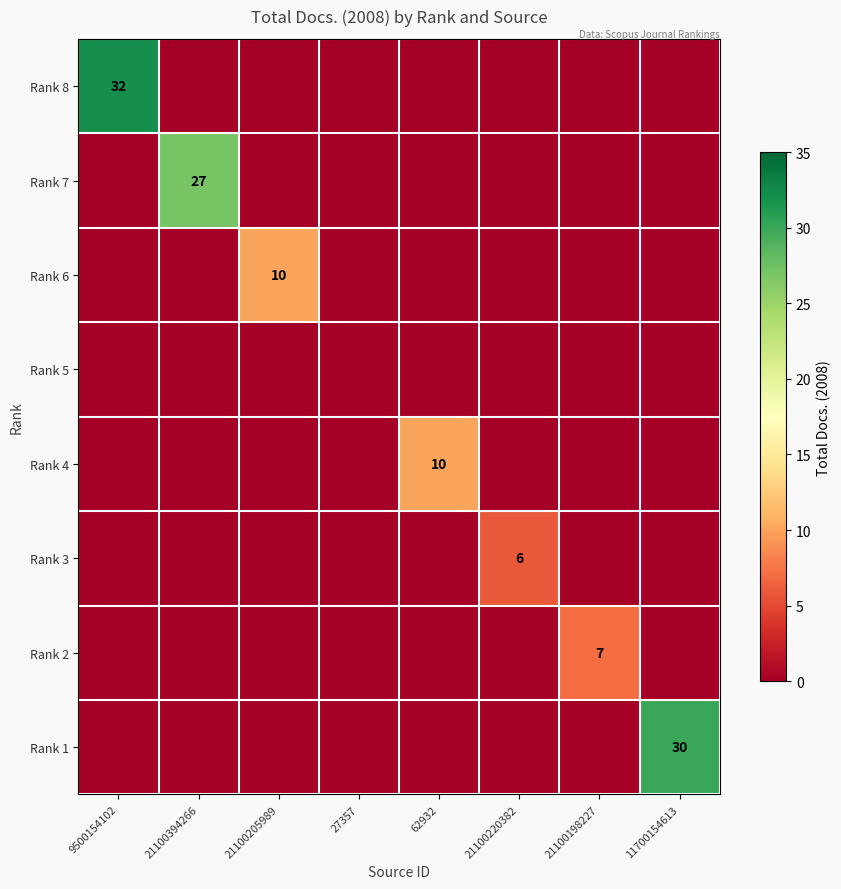

Which category has the lowest value across all series?

21100394266